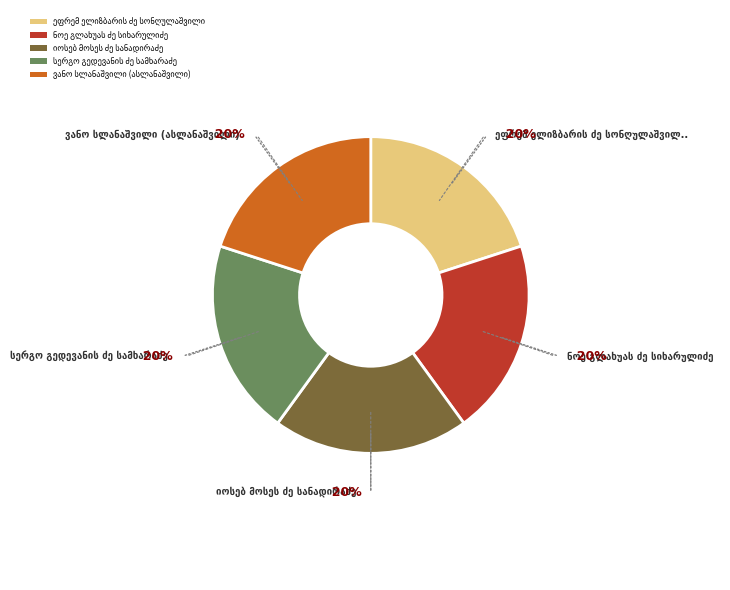

To the nearest percent, what is the average slice percentage?

20%